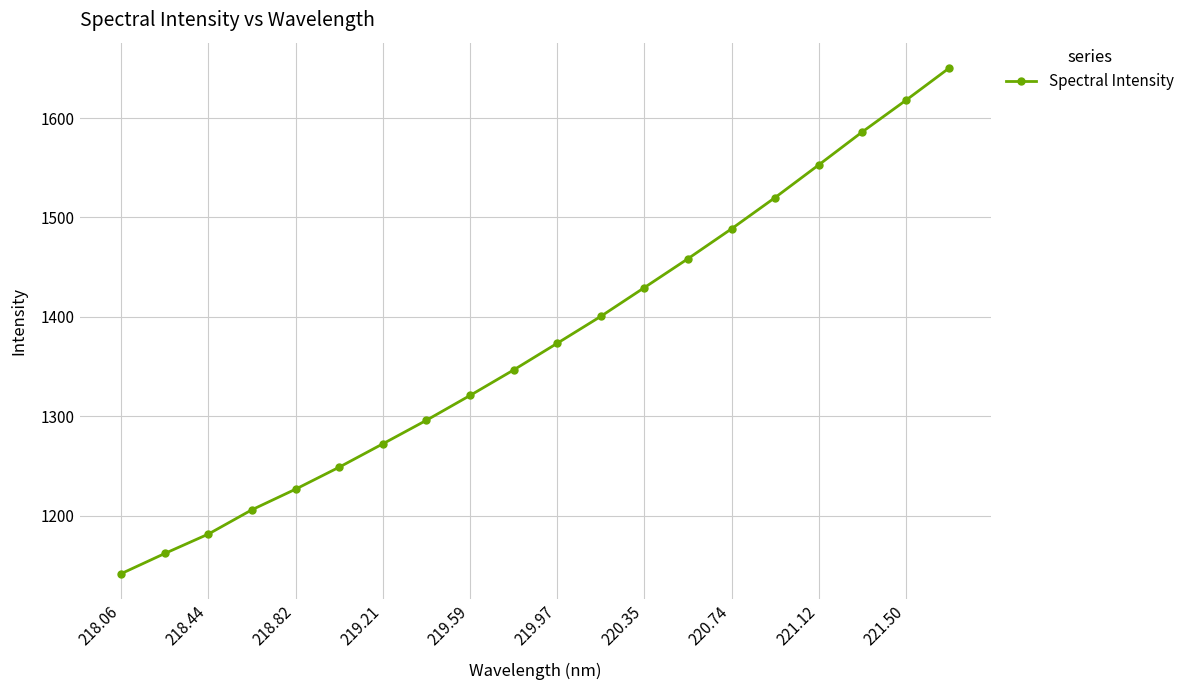

How many lines are shown in the chart?

1